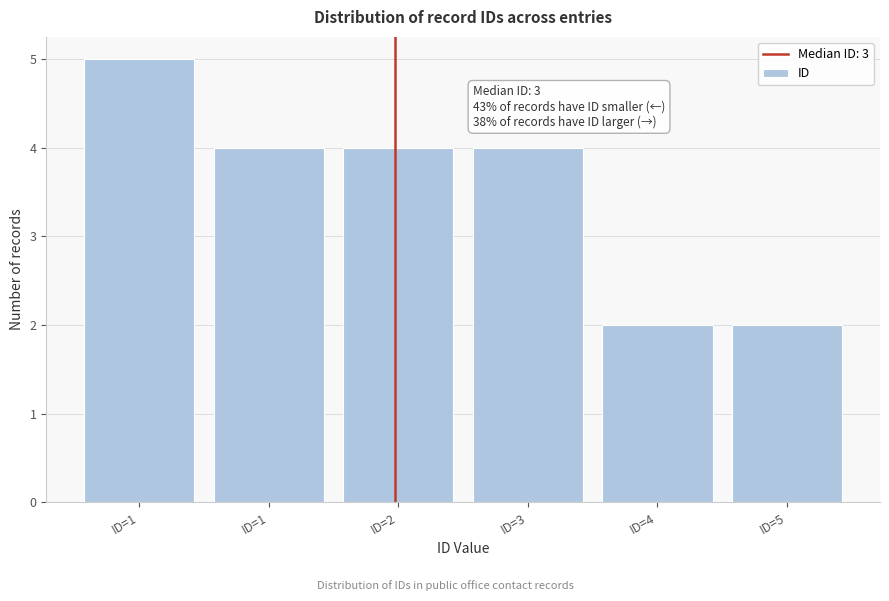

How many bars are there in total?

6